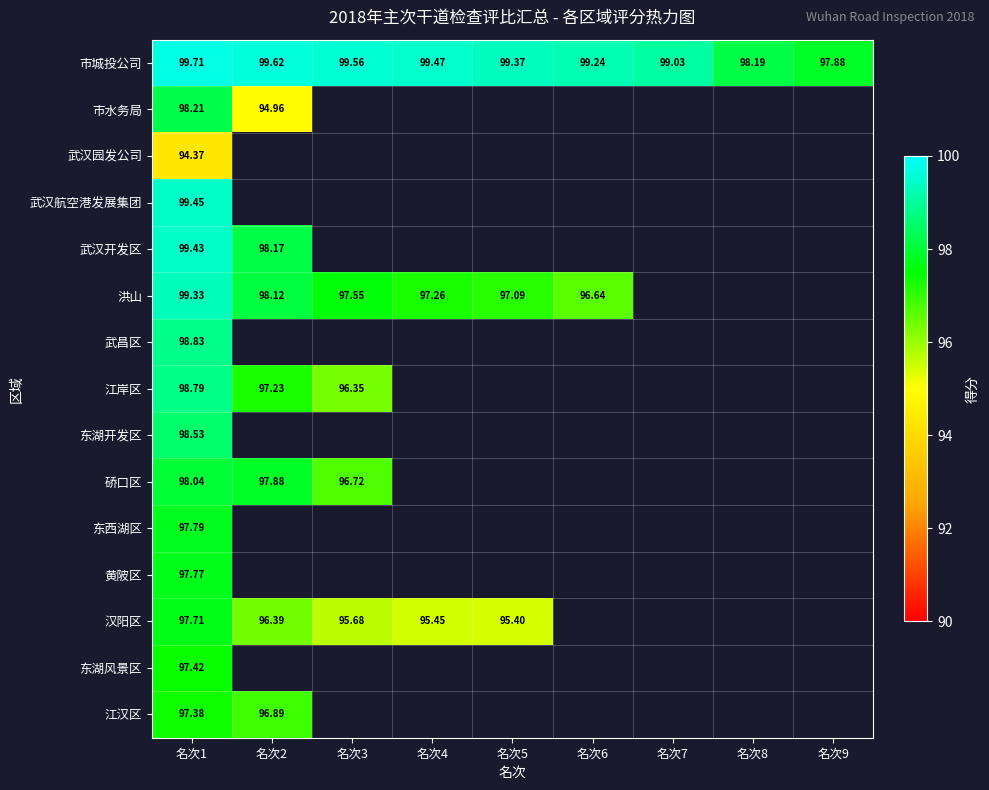

At which category is the sum across all series the highest?

名次1